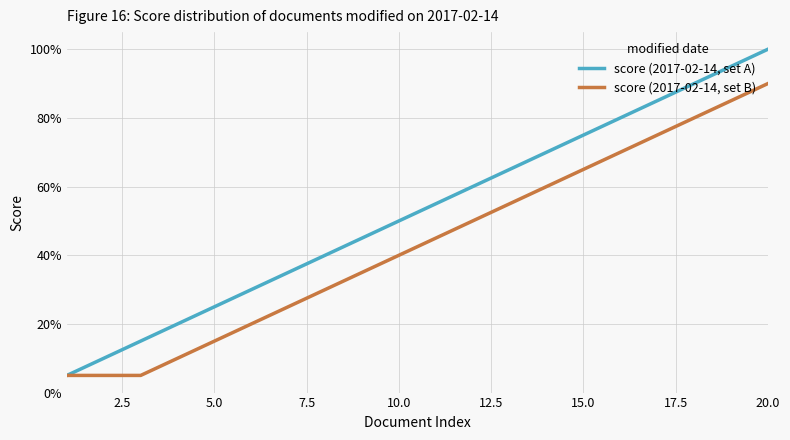

Does the chart display data point markers on the line(s)?

No